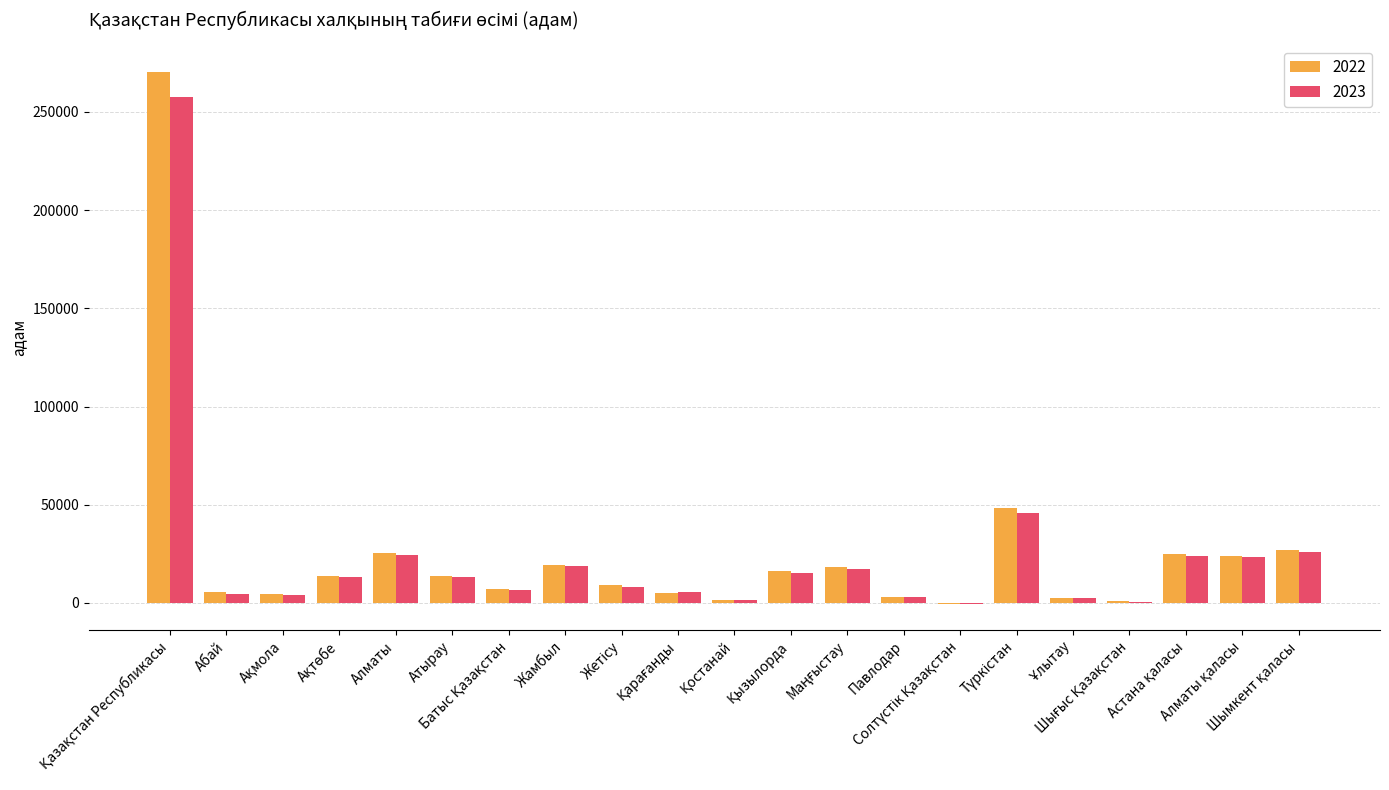

What is the label of the 15th bar from the left?

Солтүстік Қазақстан